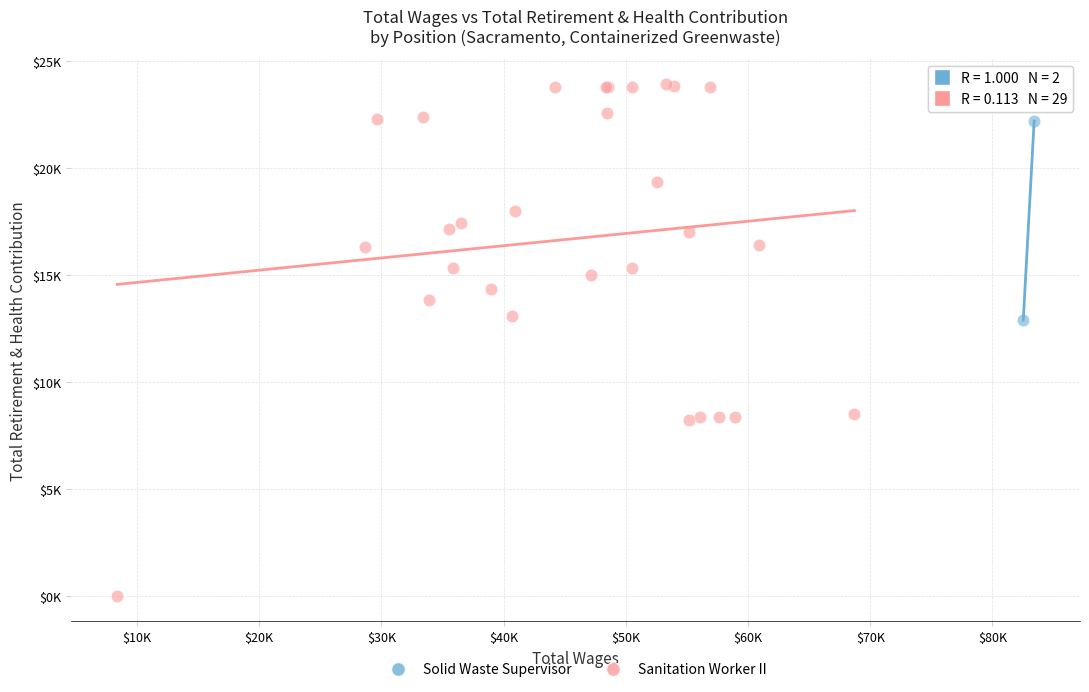

What are all the series names shown in the legend?

Solid Waste Supervisor, Sanitation Worker II